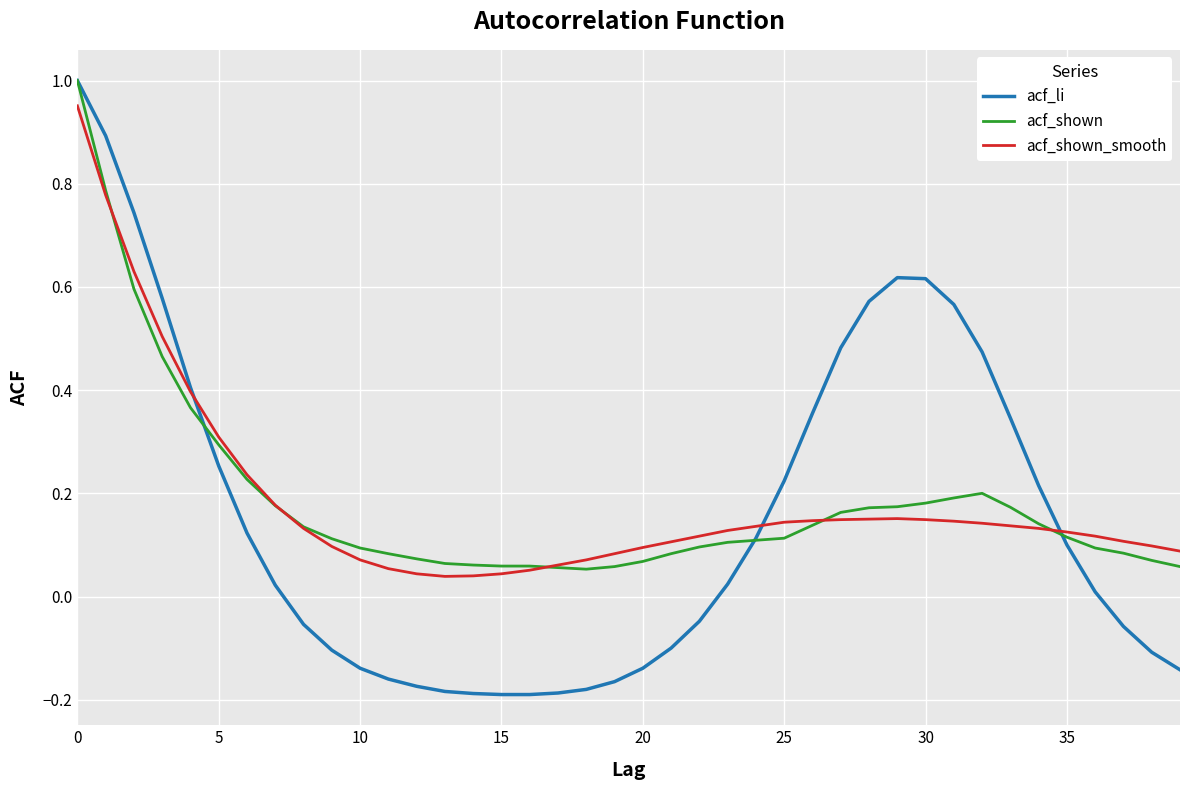

Which series has the largest range (max minus min)?

acf_li